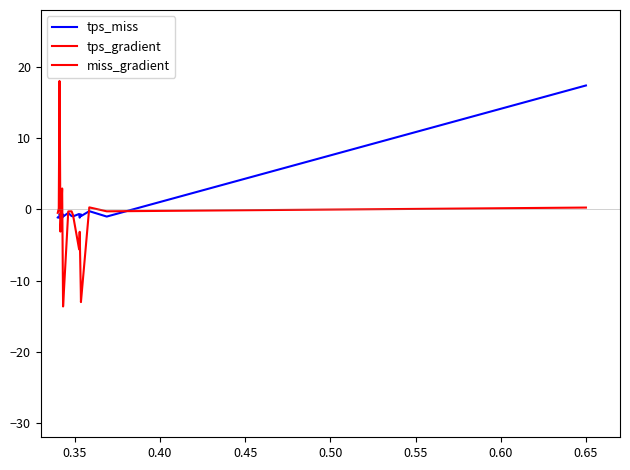

Does the chart display data point markers on the line(s)?

No